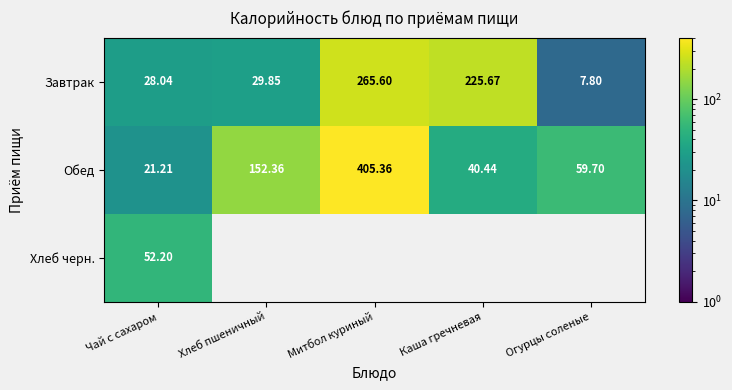

Which category has the highest value in the Обед series?

Митбол куриный